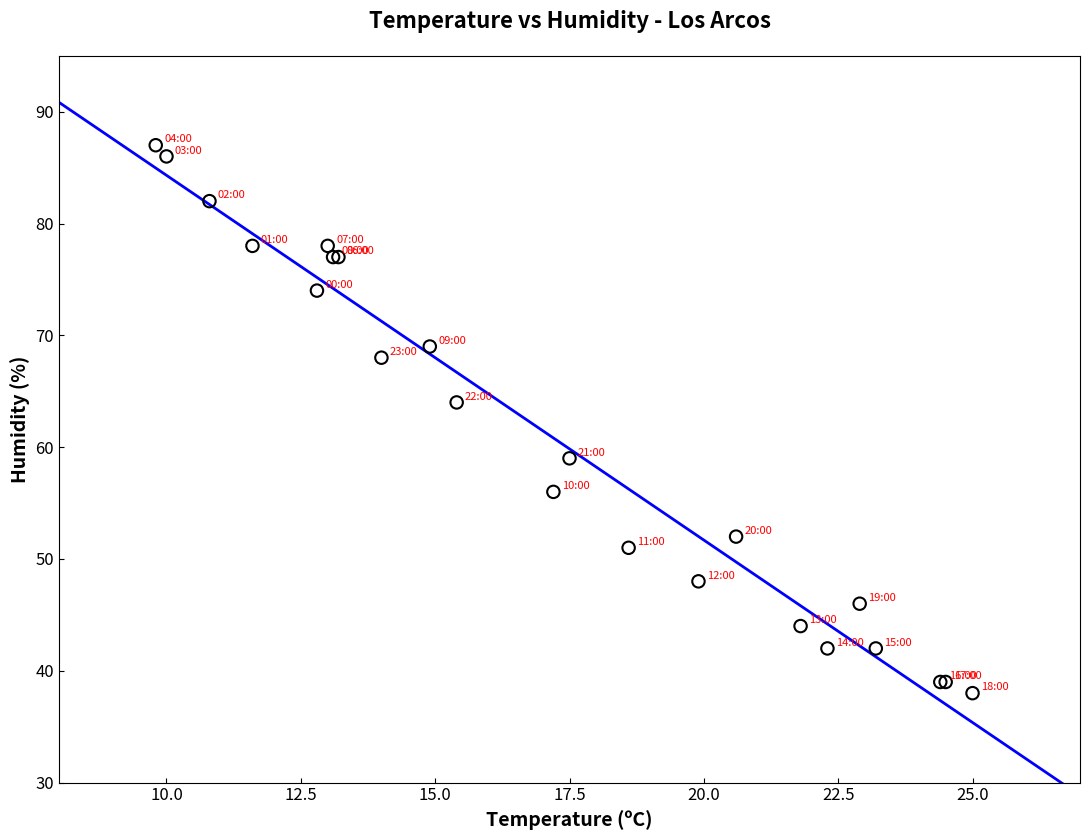

What Y value in the scatter plot is closest to 62?

64